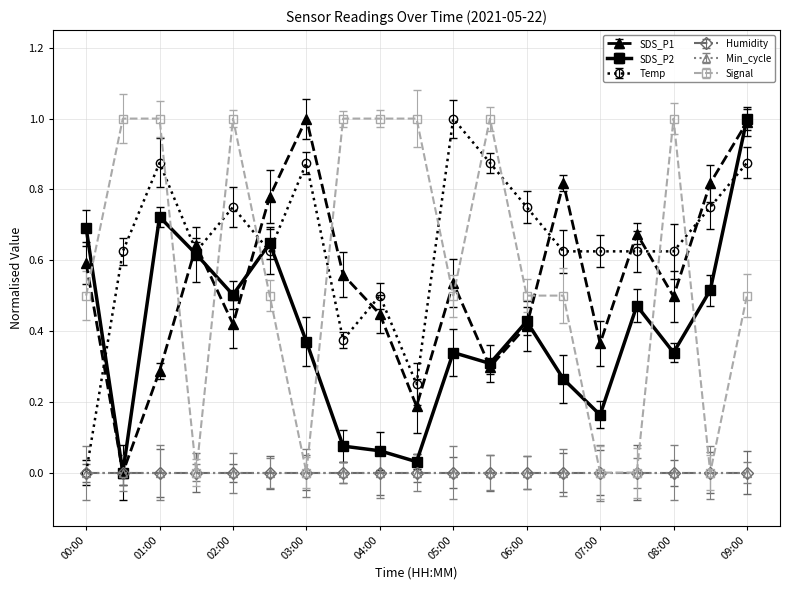

How many data points in Signal are above 0?

14